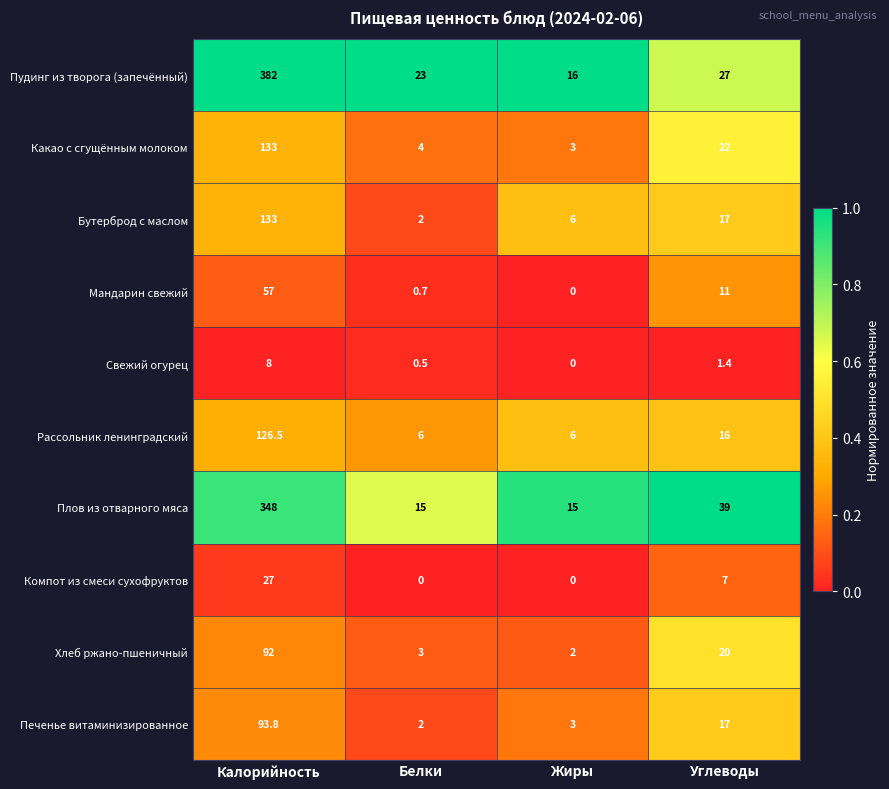

At which label does Какао с сгущённым молоком reach its peak?

Калорийность